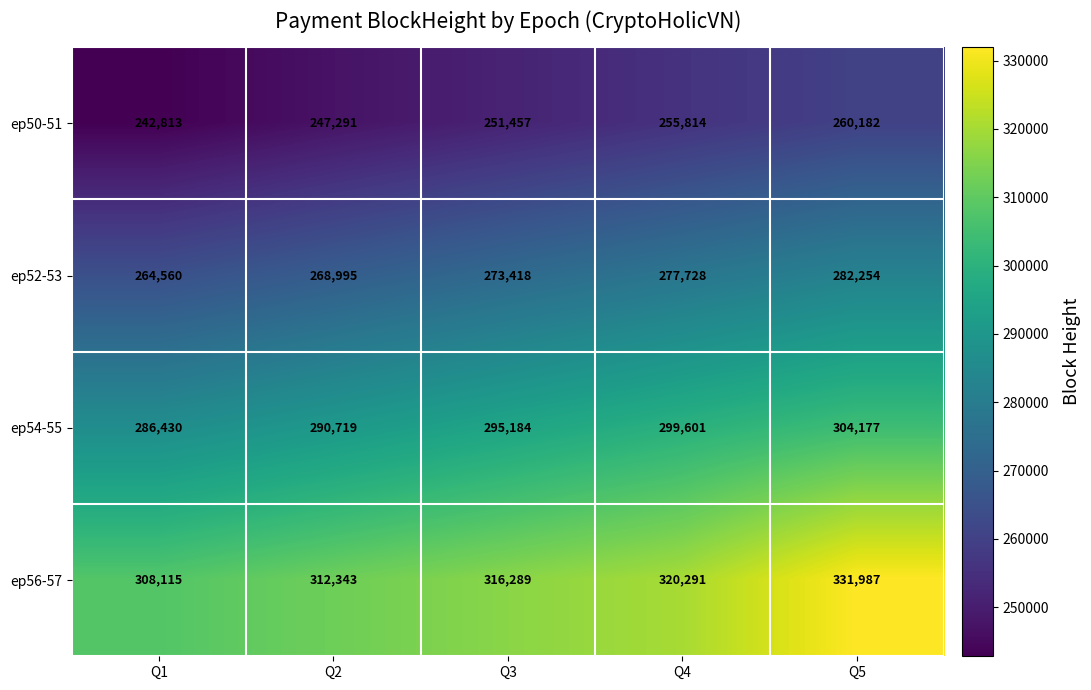

What is the difference between the highest and lowest values at Q5?

71805